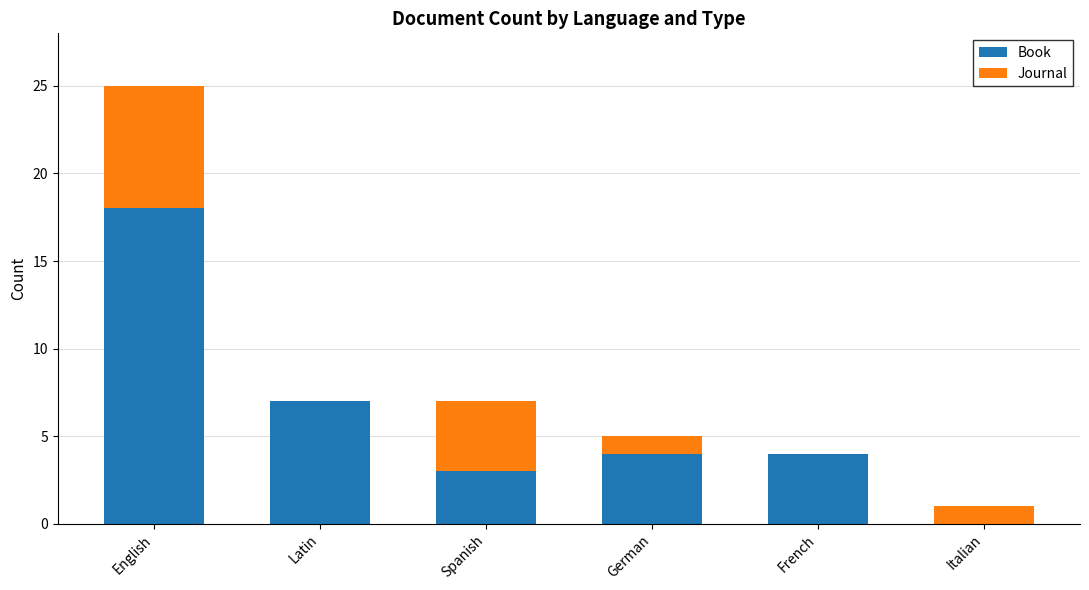

Which category has the highest value in the Book series?

English